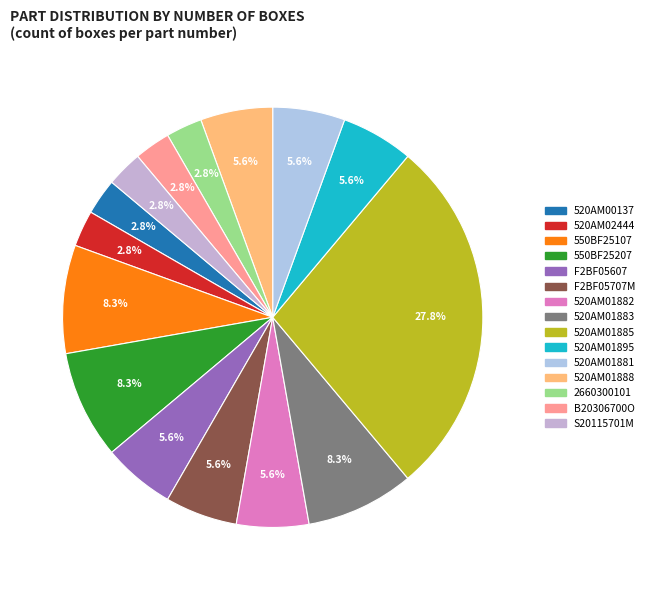

How many segments does this pie chart have?

15